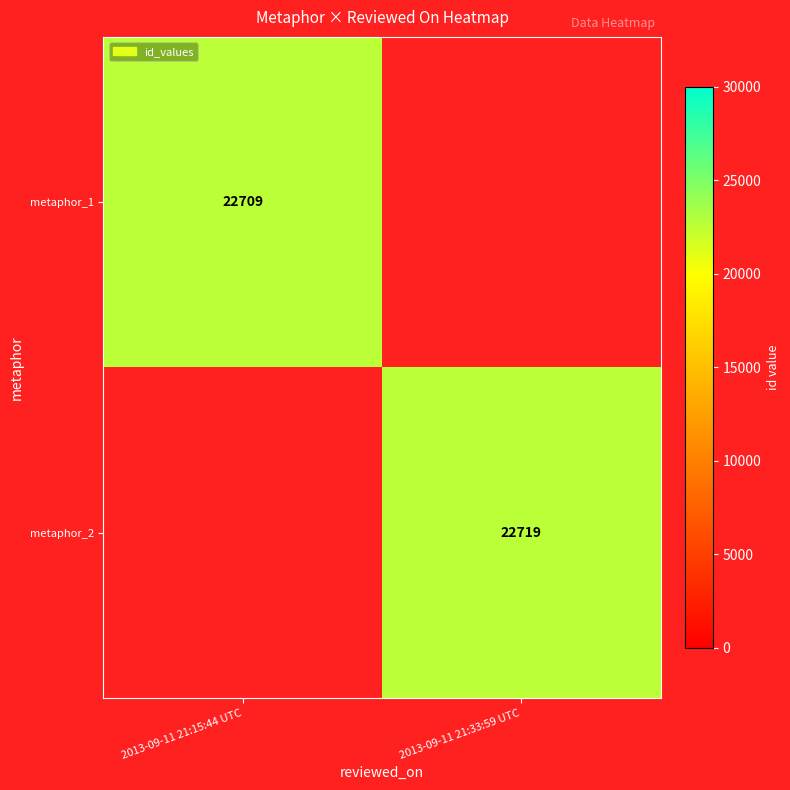

How many distinct data groups are displayed?

2